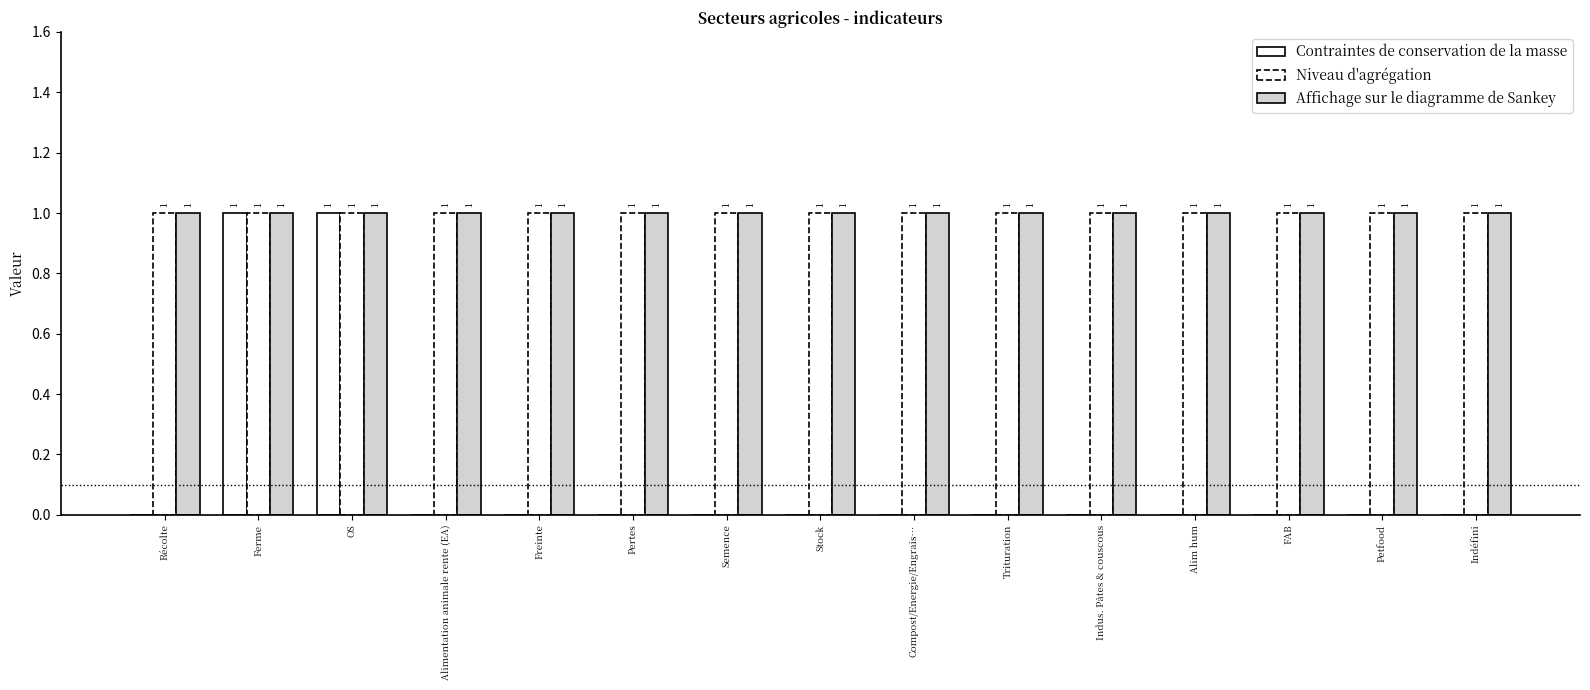

Read the Niveau d'agrégation value at Alim hum.

1